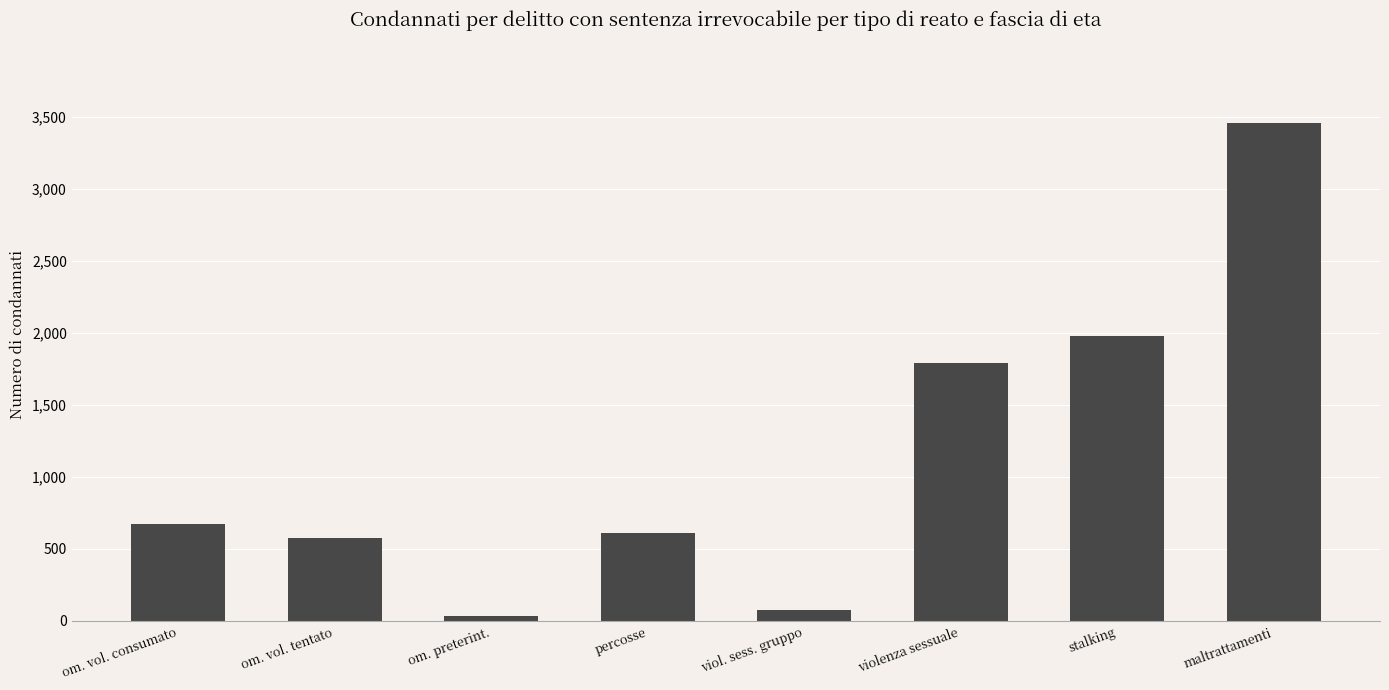

Reading right to left, what are all the values shown in this chart?

maltrattamenti=3462	stalking=1982	violenza sessuale=1795	viol. sess. gruppo=75	percosse=613	om. preterint.=37	om. vol. tentato=573	om. vol. consumato=675